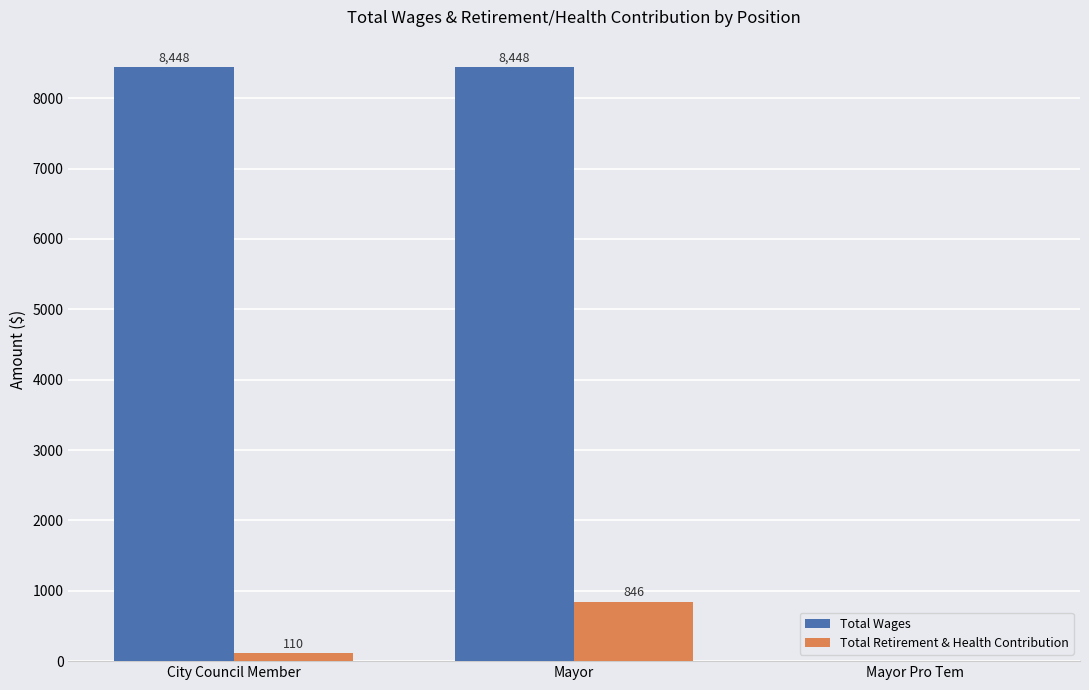

Are the bars horizontal?

No